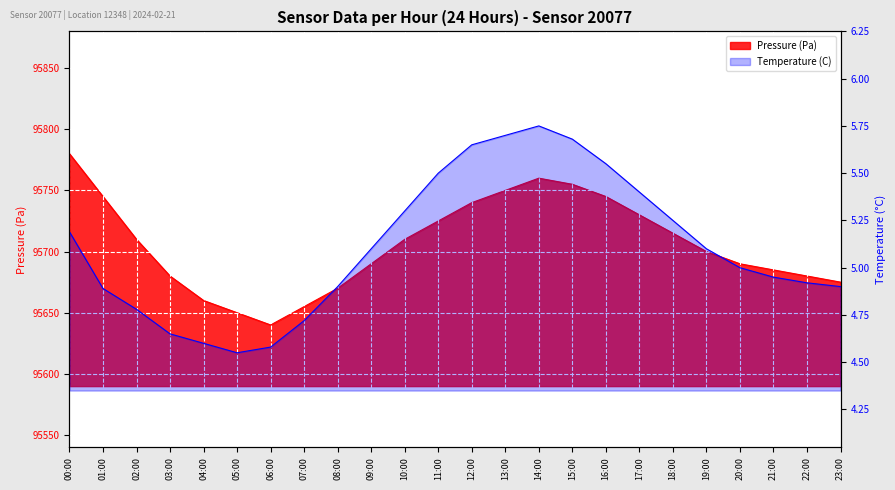

Reading left to right, list all the values displayed in this chart.

Pressure (Pa): 00:00=95780.0	01:00=95745.0	02:00=95710.0	03:00=95680.0	04:00=95660.0	05:00=95650.0	06:00=95640.0	07:00=95655.0	08:00=95670.0	09:00=95690.0	10:00=95710.0	11:00=95725.0	12:00=95740.0	13:00=95750.0	14:00=95760.0	15:00=95755.0	16:00=95745.0	17:00=95730.0	18:00=95715.0	19:00=95700.0	20:00=95690.0	21:00=95685.0	22:00=95680.0	23:00=95675.0
Temperature (C): 00:00=5.2	01:00=4.9	02:00=4.8	03:00=4.7	04:00=4.6	05:00=4.5	06:00=4.6	07:00=4.7	08:00=4.9	09:00=5.1	10:00=5.3	11:00=5.5	12:00=5.7	13:00=5.7	14:00=5.8	15:00=5.7	16:00=5.5	17:00=5.4	18:00=5.2	19:00=5.1	20:00=5.0	21:00=5.0	22:00=4.9	23:00=4.9